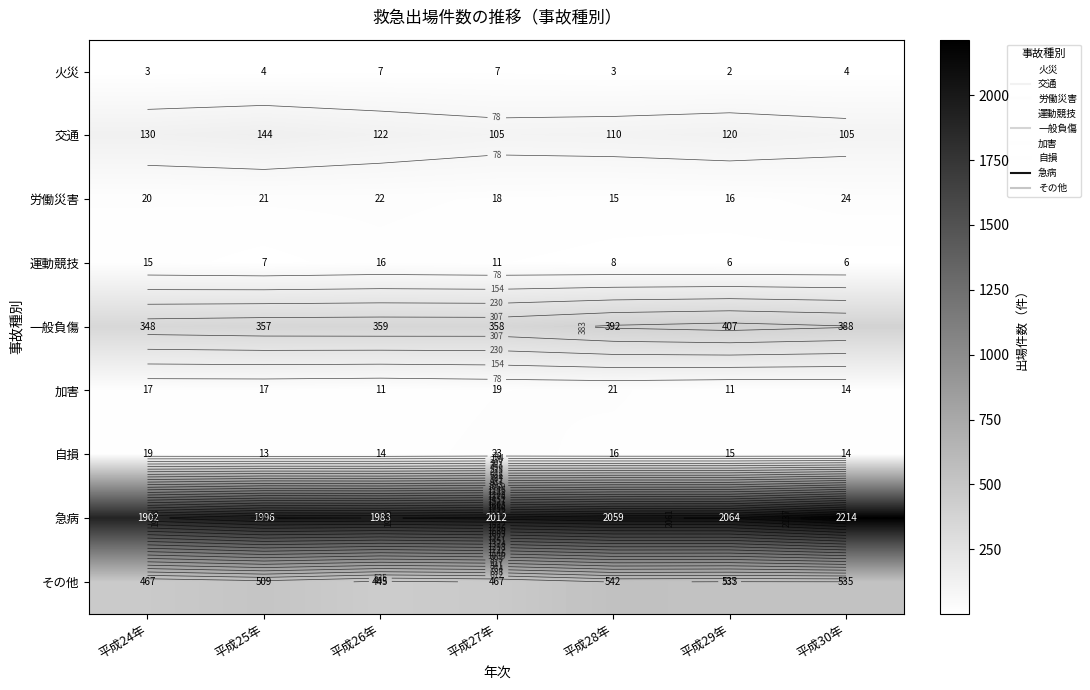

The value of 火災 at 平成27年 is 4. True or false?

False